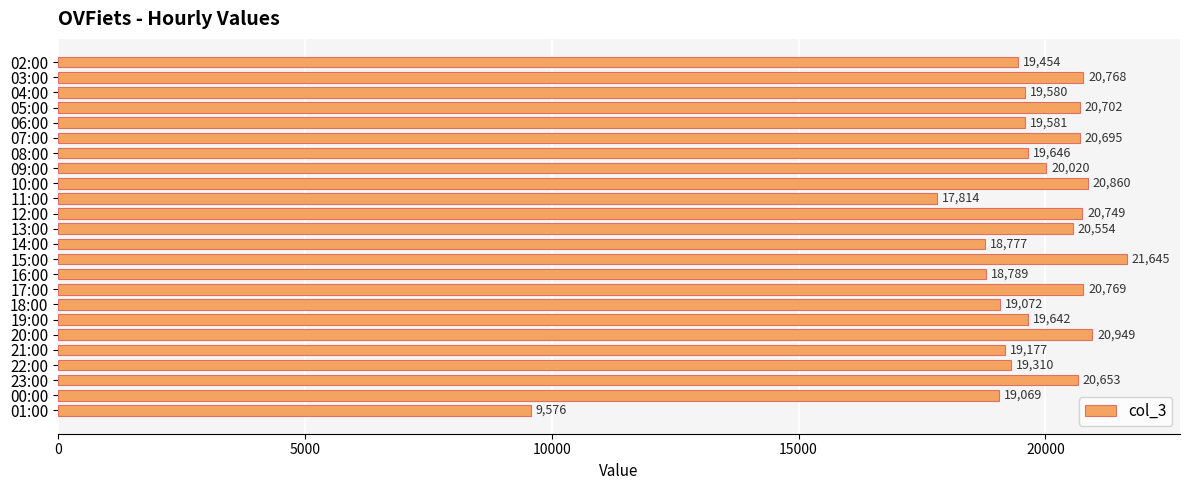

Are the bars horizontal?

Yes